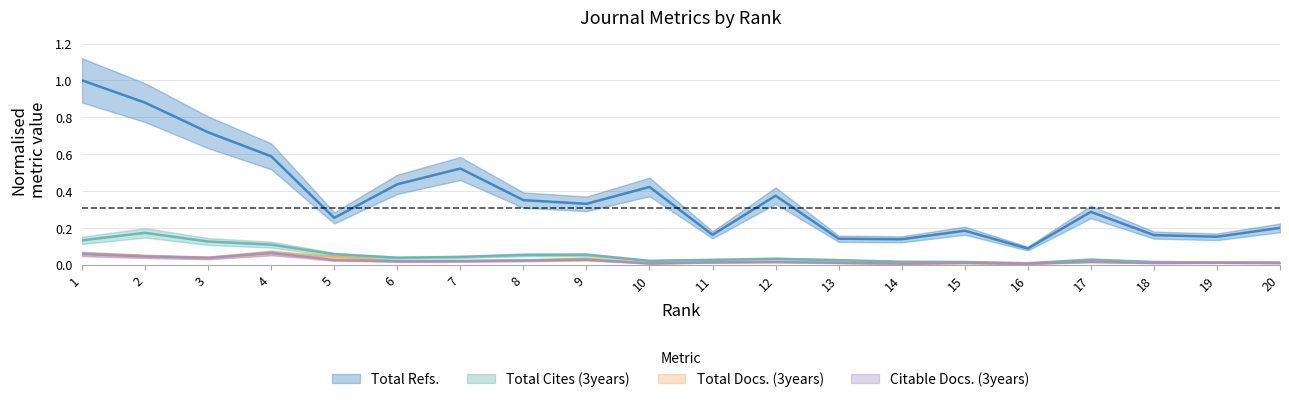

Reading right to left, what are all the values shown in this chart?

Total Cites (3years): 0.0	0.0	0.0	0.0	0.0	0.0	0.0	0.0	0.0	0.0	0.0	0.1	0.1	0.0	0.0	0.1	0.1	0.1	0.2	0.1
Total Docs. (3years): 0.0	0.0	0.0	0.0	0.0	0.0	0.0	0.0	0.0	0.0	0.0	0.0	0.0	0.0	0.0	0.0	0.1	0.0	0.0	0.1
Citable Docs. (3years): 0.0	0.0	0.0	0.0	0.0	0.0	0.0	0.0	0.0	0.0	0.0	0.0	0.0	0.0	0.0	0.0	0.1	0.0	0.0	0.1
Total Refs.: 0.2	0.2	0.2	0.3	0.1	0.2	0.1	0.1	0.4	0.2	0.4	0.3	0.3	0.5	0.4	0.3	0.6	0.7	0.9	1.0